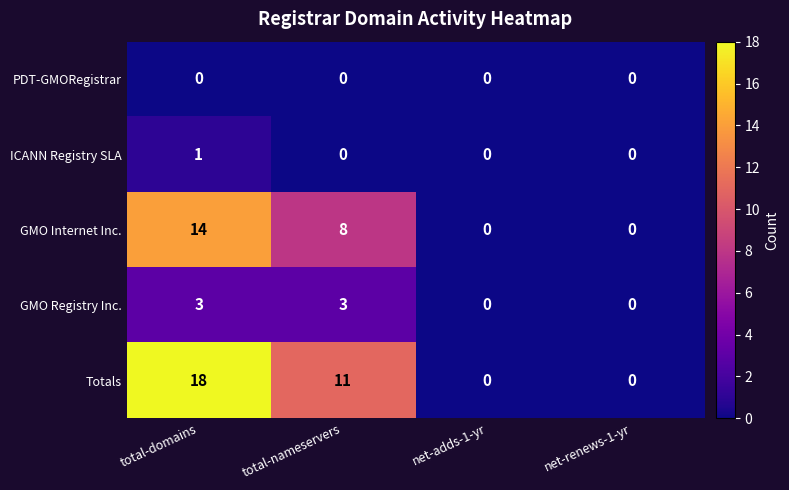

How many distinct data groups are displayed?

5